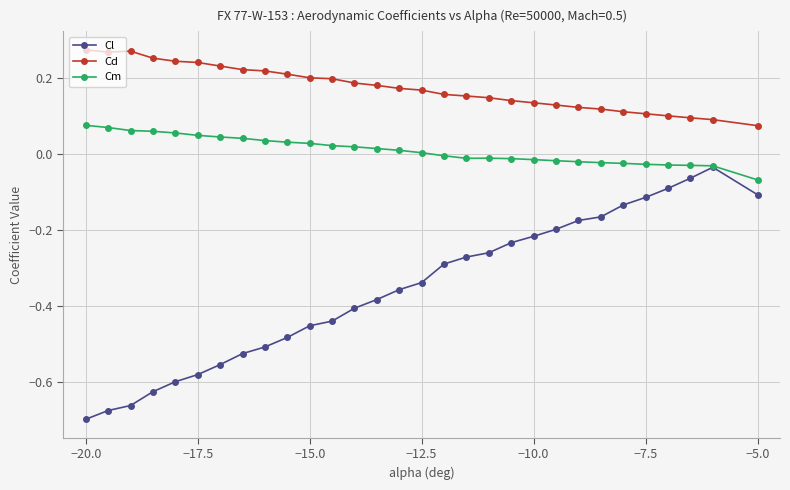

True or false: Cm has more than 0 interior local peaks.

True